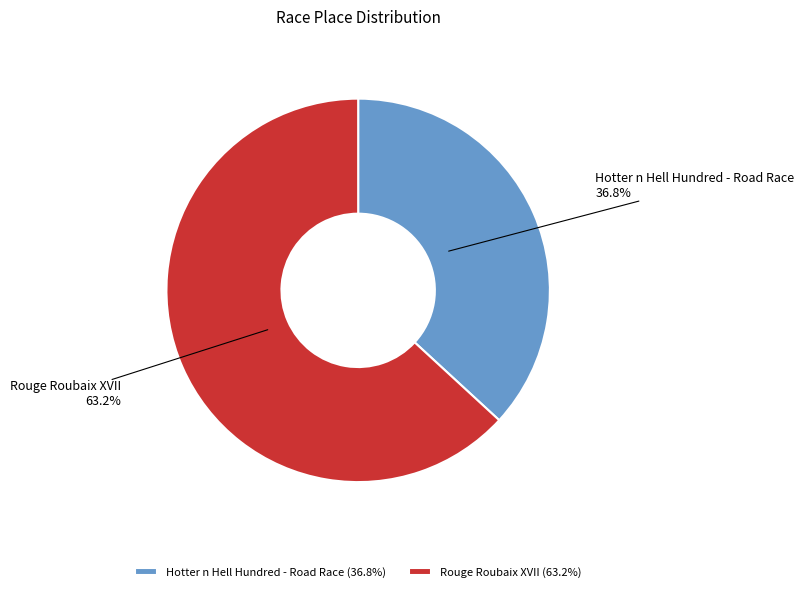

How much of the chart is everything except Rouge Roubaix XVII?

36.8%